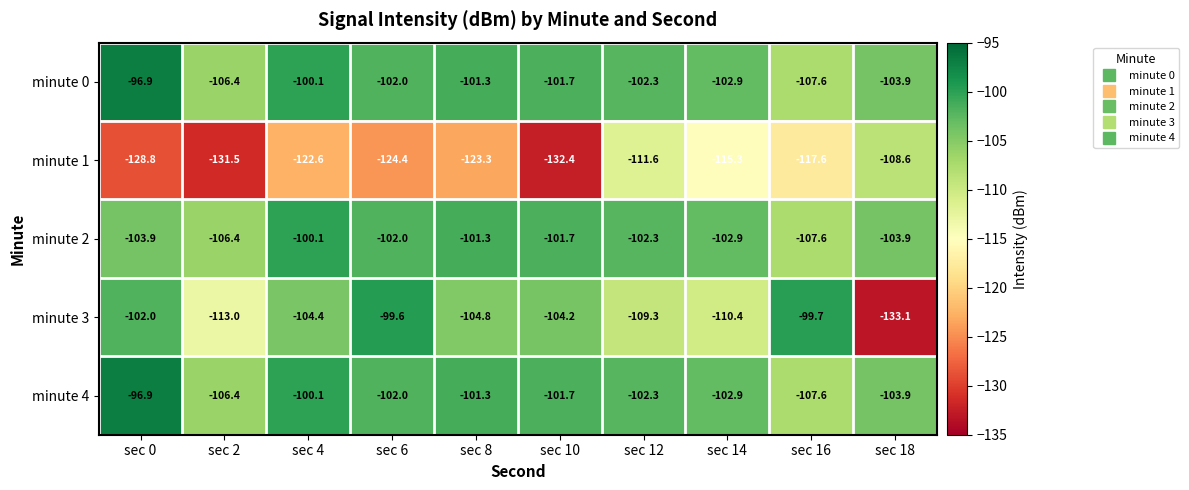

Which series has the largest range (max minus min)?

minute 3